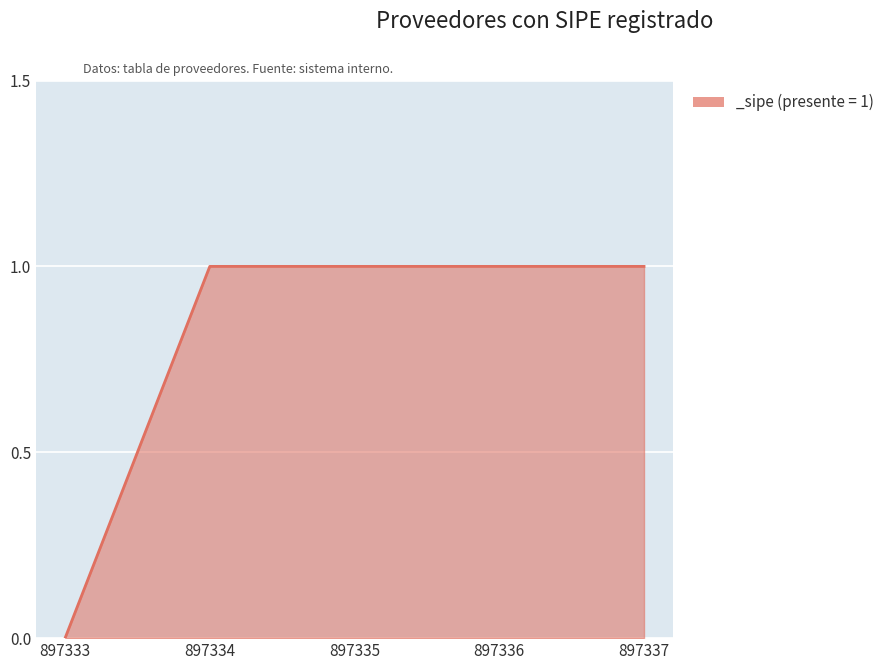

True or false: there are more than 2 points higher than both neighbors.

False